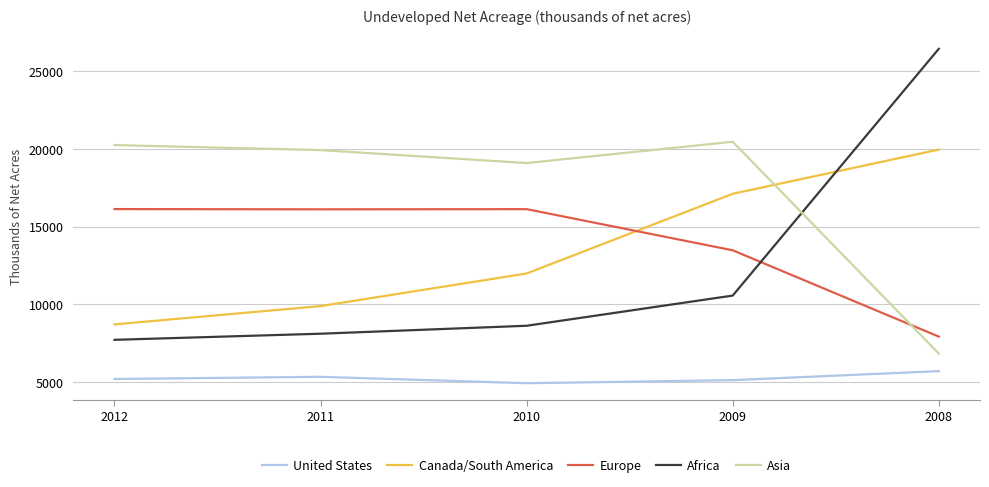

At 2011, list the series in order from largest to smallest.

Asia, Europe, Canada/South America, Africa, United States